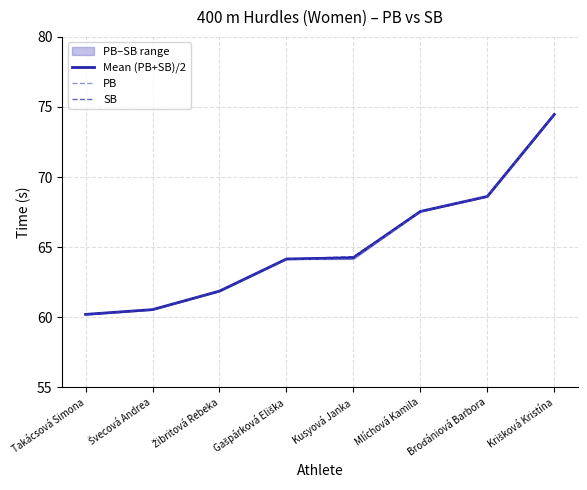

Where is PB nearest to the value 67?

Mlíchová Kamila